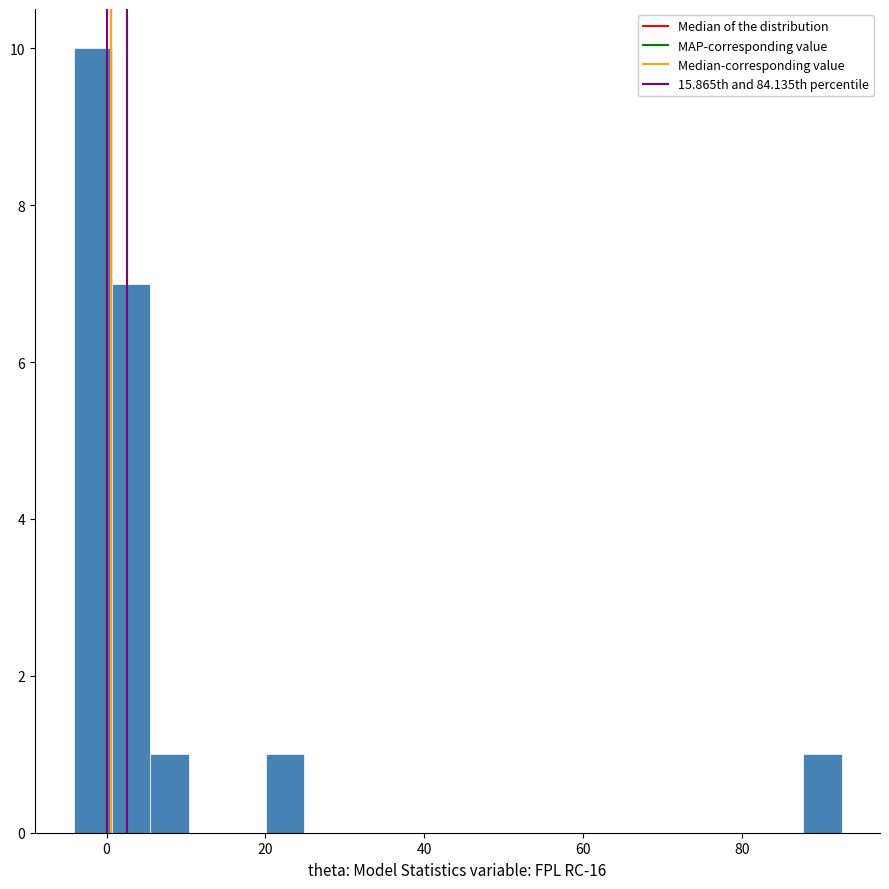

Read against the x-axis, roughly where is the centre of the tallest bar?

-2